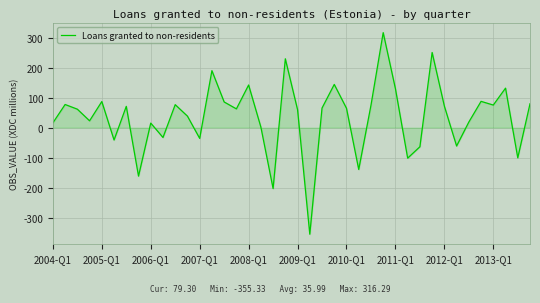

What is the smallest value displayed?

-355.3